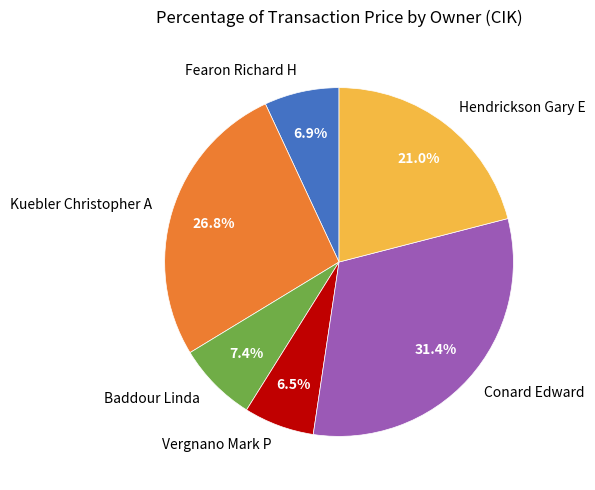

Approximately how many times larger is the value at Fearon Richard H compared to Vergnano Mark P?

1.1